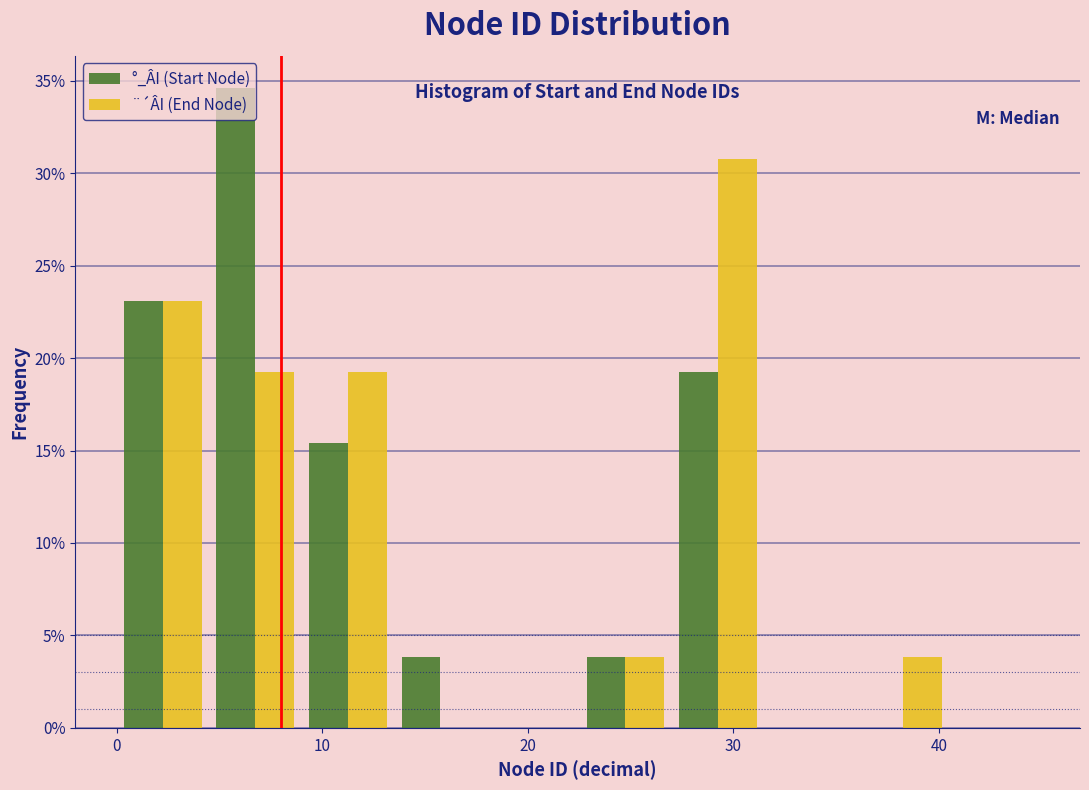

What is the height of the ¨´ÂI (End Node) bar covering 4.5 to 9.0 on the x-axis? Neither the bar edges nor the heights are printed on the chart, so give them approximately, as read against the axes.

19.0